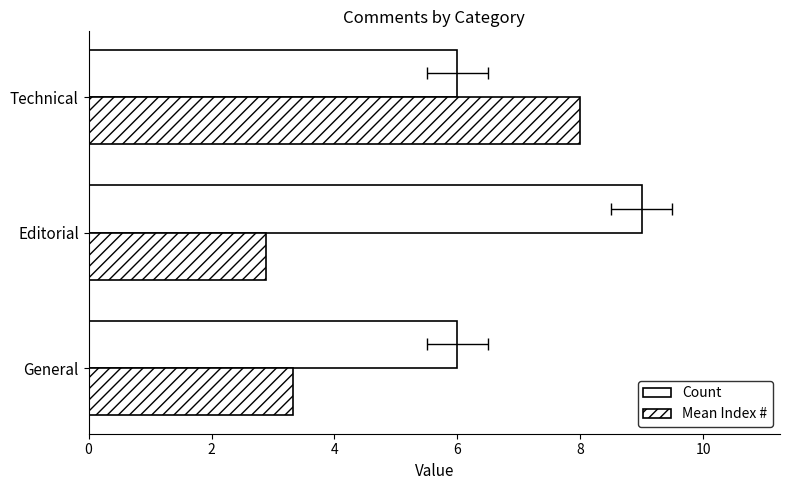

How many bars are there in total?

6